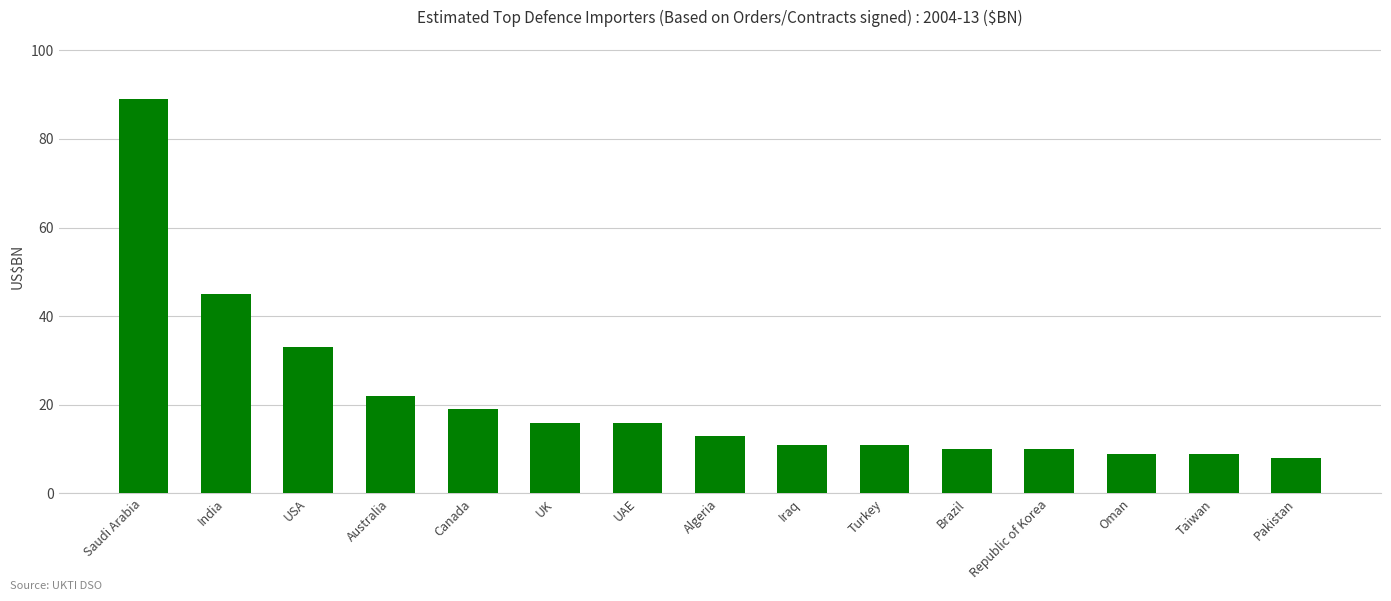

True or false: the data shows 13 at Algeria.

True